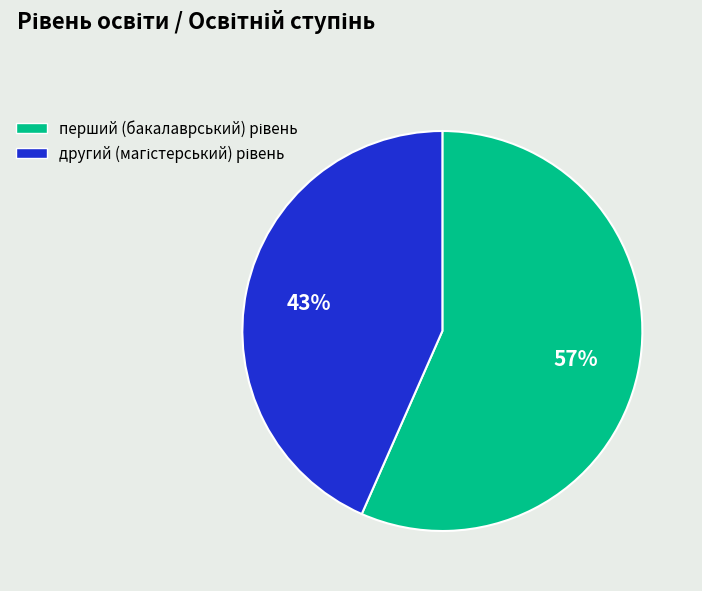

Is there any slice that represents more than half of the pie?

Yes